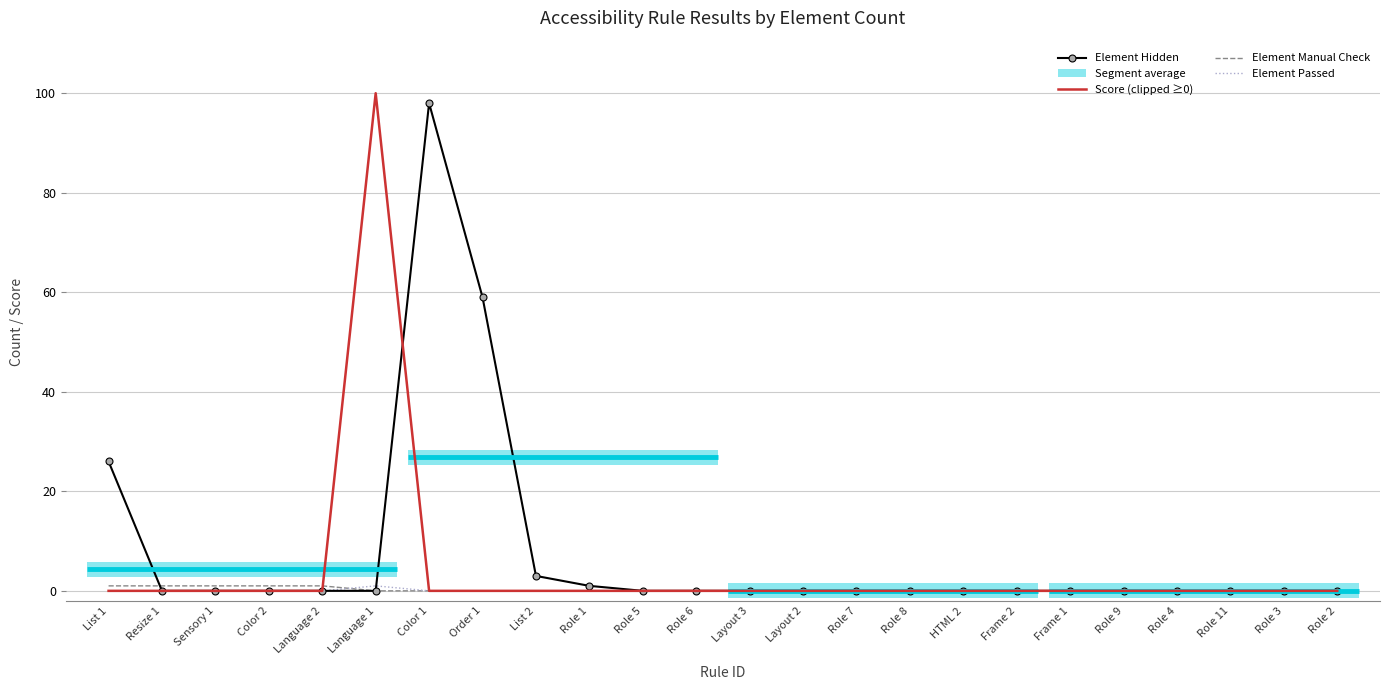

Is the value of Element Manual Check at Order 1 greater than the value of Score (clipped ≥0) at Role 3?

No